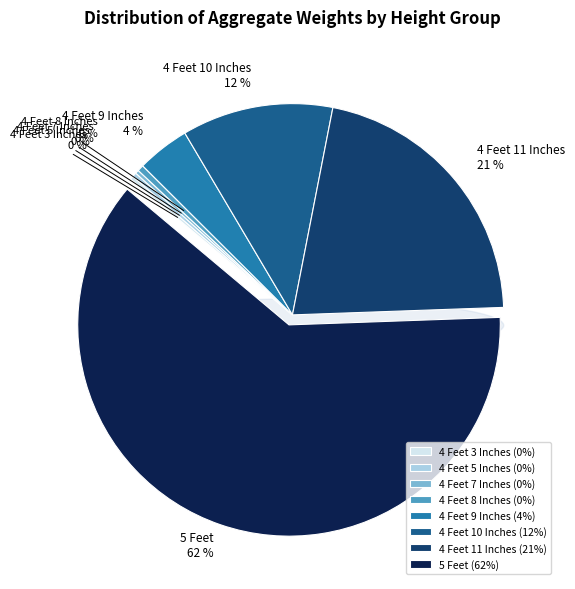

To the nearest percent, what is the combined percentage of 4 Feet 3 Inches and 5 Feet?

62%